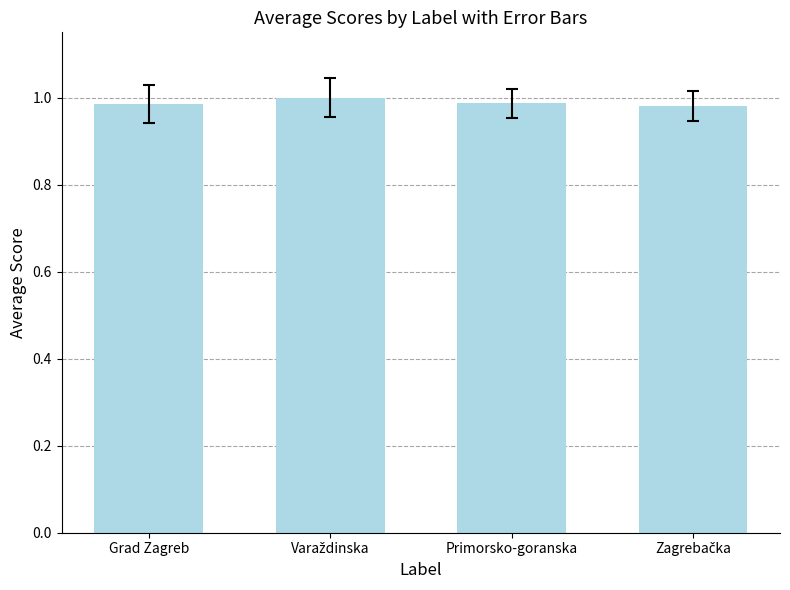

What position from the right is Grad Zagreb?

4